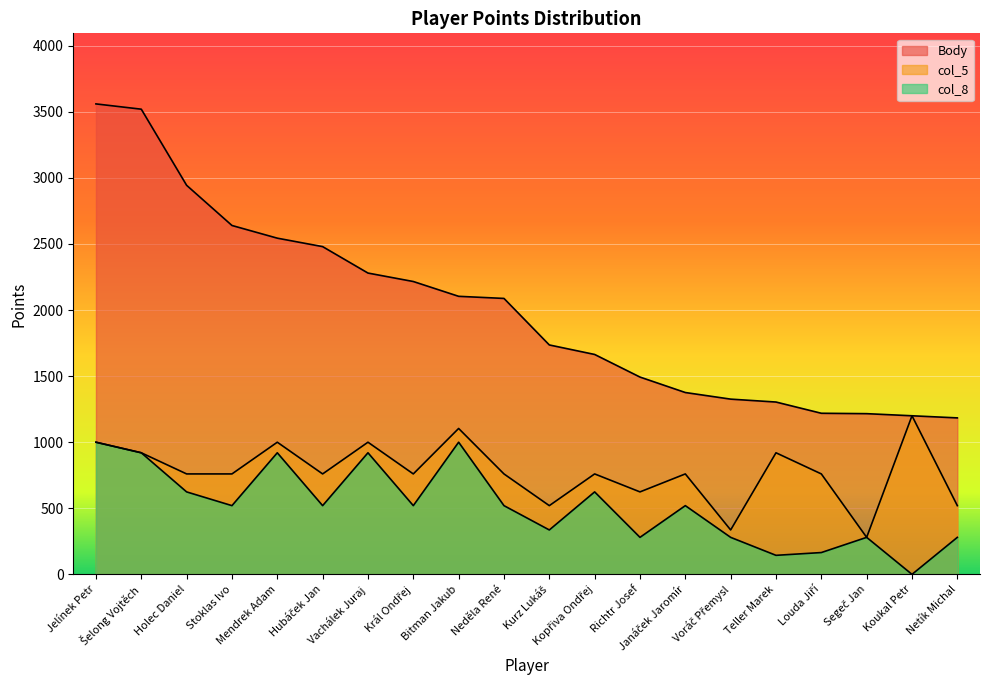

What is the difference between the second highest and minimum values in the col_5 series?

824